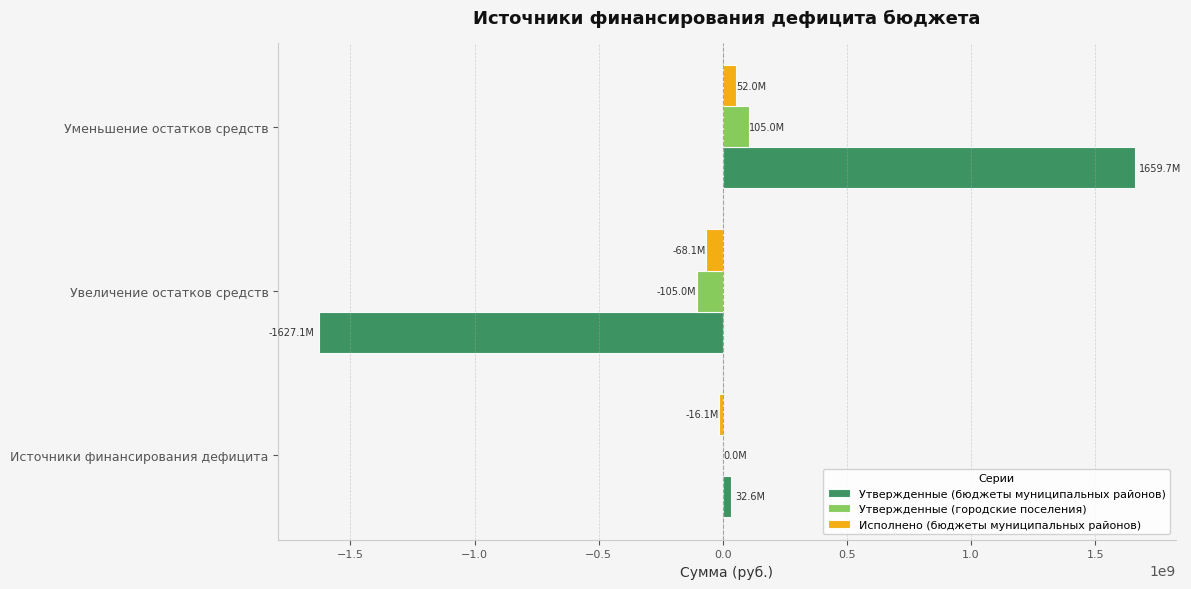

Is the value of Утвержденные (бюджеты муниципальных районов) at Источники финансирования дефицита greater than the value of Утвержденные (городские поселения) at Уменьшение остатков средств?

No